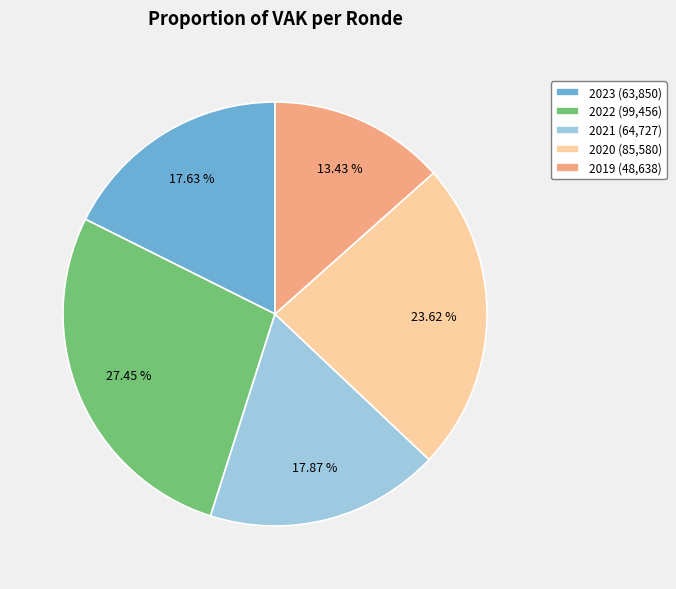

Does any single category account for the majority?

No